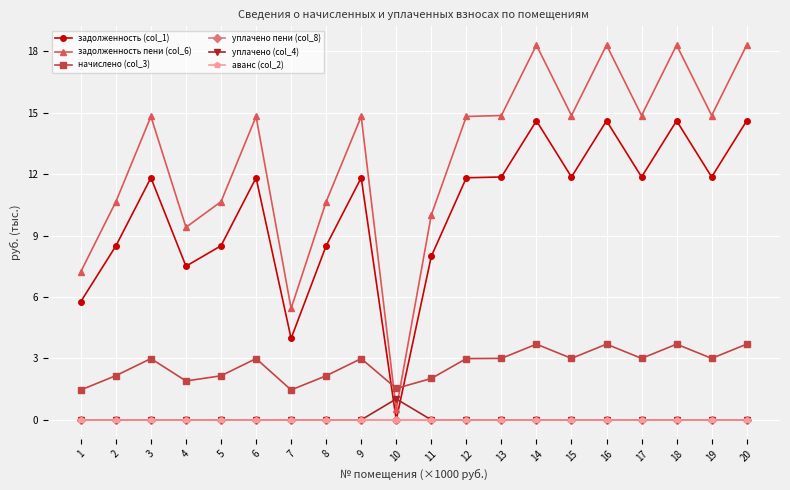

Which series has the widest spread of values?

задолженность пени (col_6)